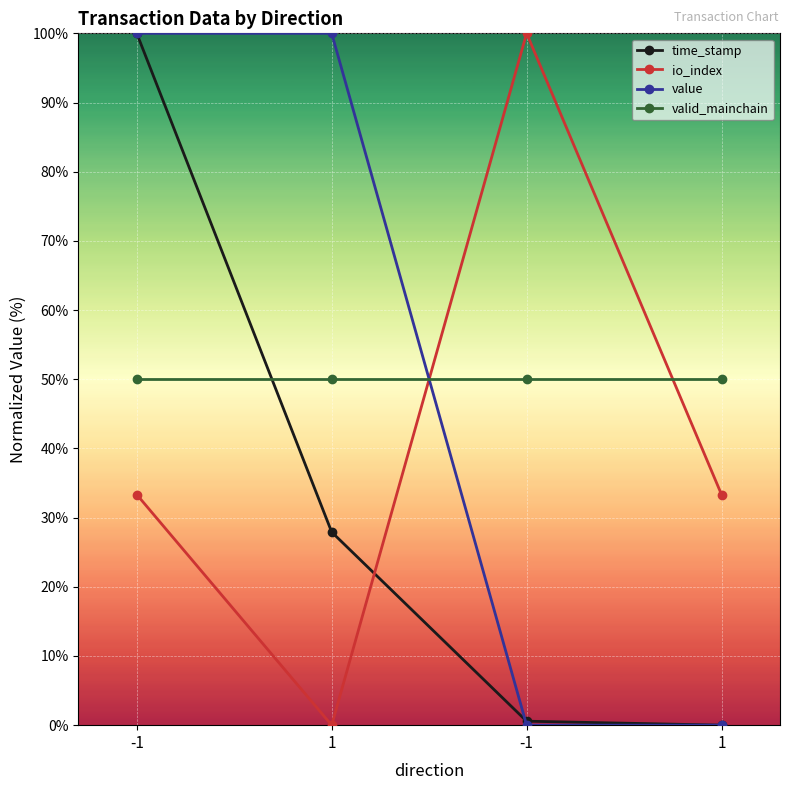

How many lines are shown in the chart?

4